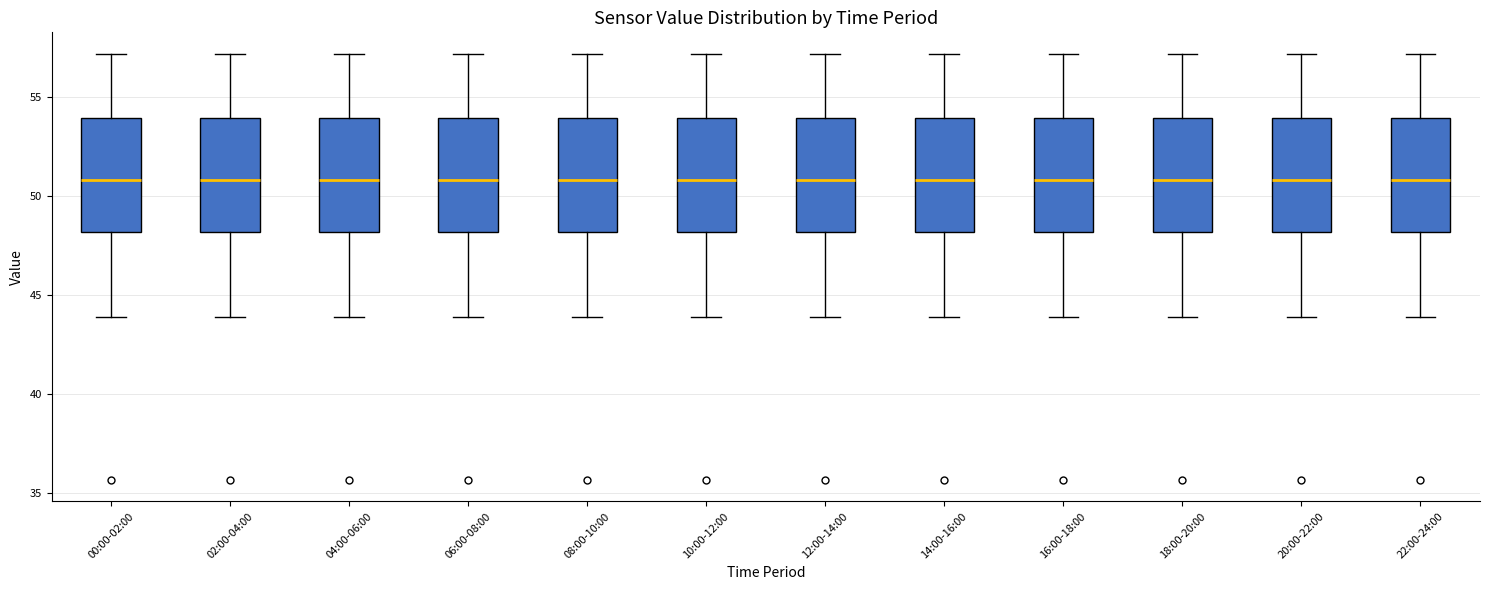

Reading left to right, read every box against the y-axis: the position of its median line, the range the box covers, and the ends of its whiskers. The values are not printed on the chart, so give them approximately, as read against the axis.

00:00-02:00: median 51, box 48 to 54, whiskers 44 to 57
02:00-04:00: median 51, box 48 to 54, whiskers 44 to 57
04:00-06:00: median 51, box 48 to 54, whiskers 44 to 57
06:00-08:00: median 51, box 48 to 54, whiskers 44 to 57
08:00-10:00: median 51, box 48 to 54, whiskers 44 to 57
10:00-12:00: median 51, box 48 to 54, whiskers 44 to 57
12:00-14:00: median 51, box 48 to 54, whiskers 44 to 57
14:00-16:00: median 51, box 48 to 54, whiskers 44 to 57
16:00-18:00: median 51, box 48 to 54, whiskers 44 to 57
18:00-20:00: median 51, box 48 to 54, whiskers 44 to 57
20:00-22:00: median 51, box 48 to 54, whiskers 44 to 57
22:00-24:00: median 51, box 48 to 54, whiskers 44 to 57